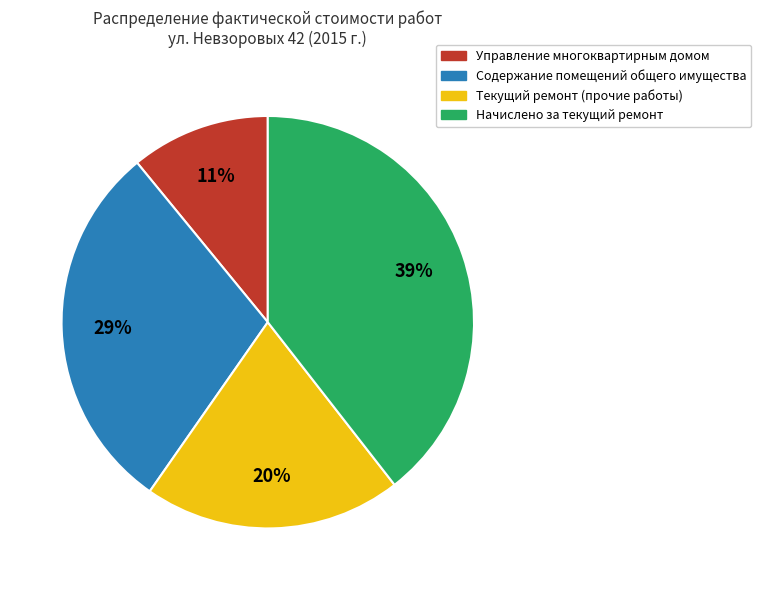

Is there a majority slice in this chart?

No